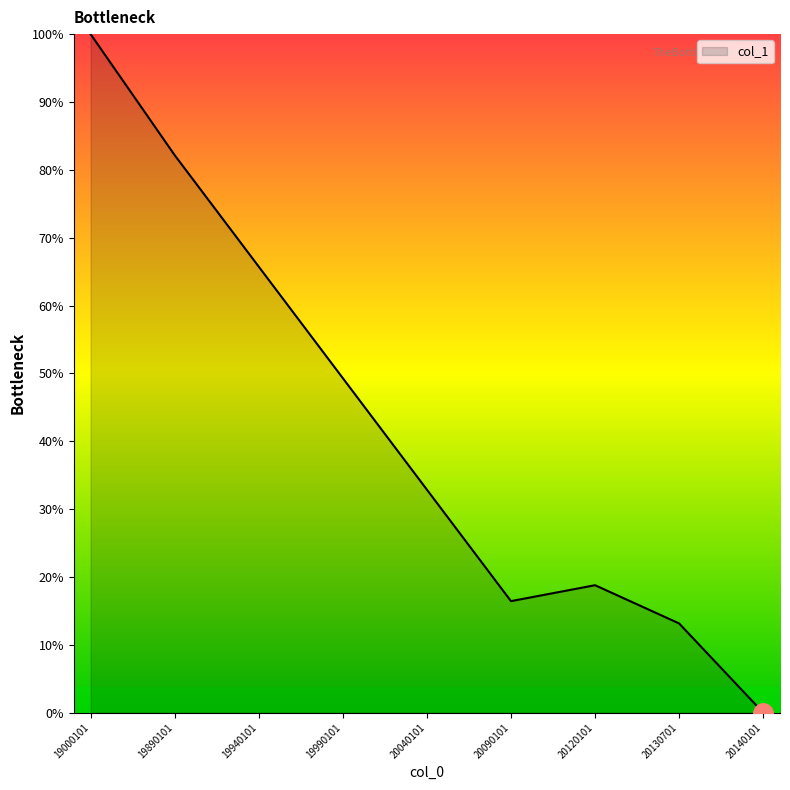

List the labels in order of value, largest first.

19000101, 19890101, 19940101, 19990101, 20040101, 20120101, 20090101, 20130701, 20140101